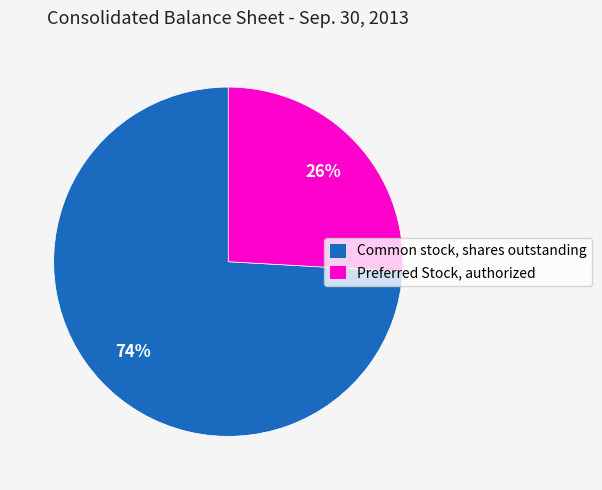

What percentage is the Common stock, shares outstanding slice, to the nearest percent?

74%